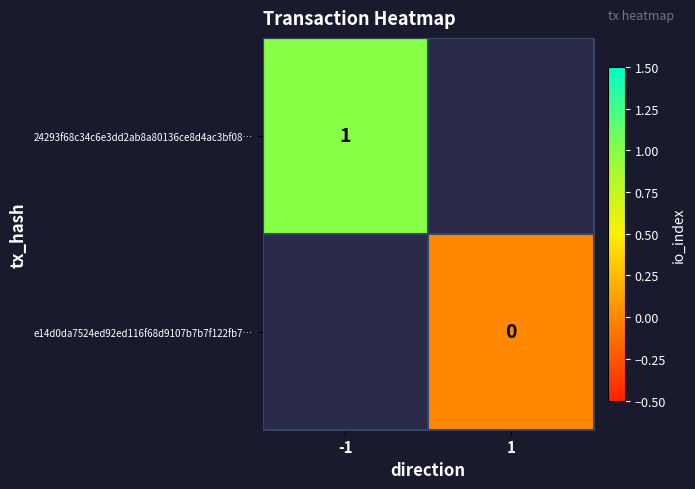

How many categories are shown in the chart?

2